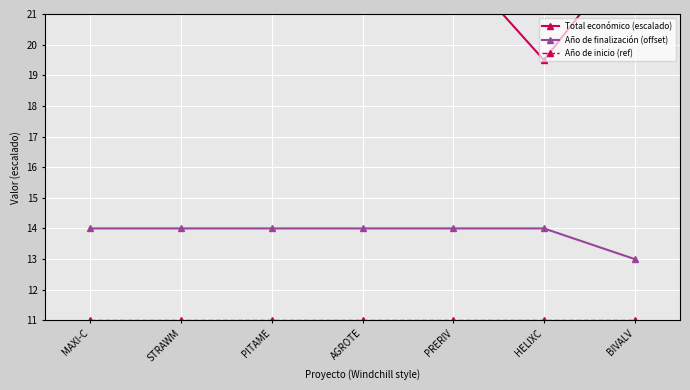

Rank the categories by Total económico (escalado) value from highest to lowest.

AGROTE, BIVALV, PITAME, MAXI-C, STRAWM, PRERIV, HELIXC